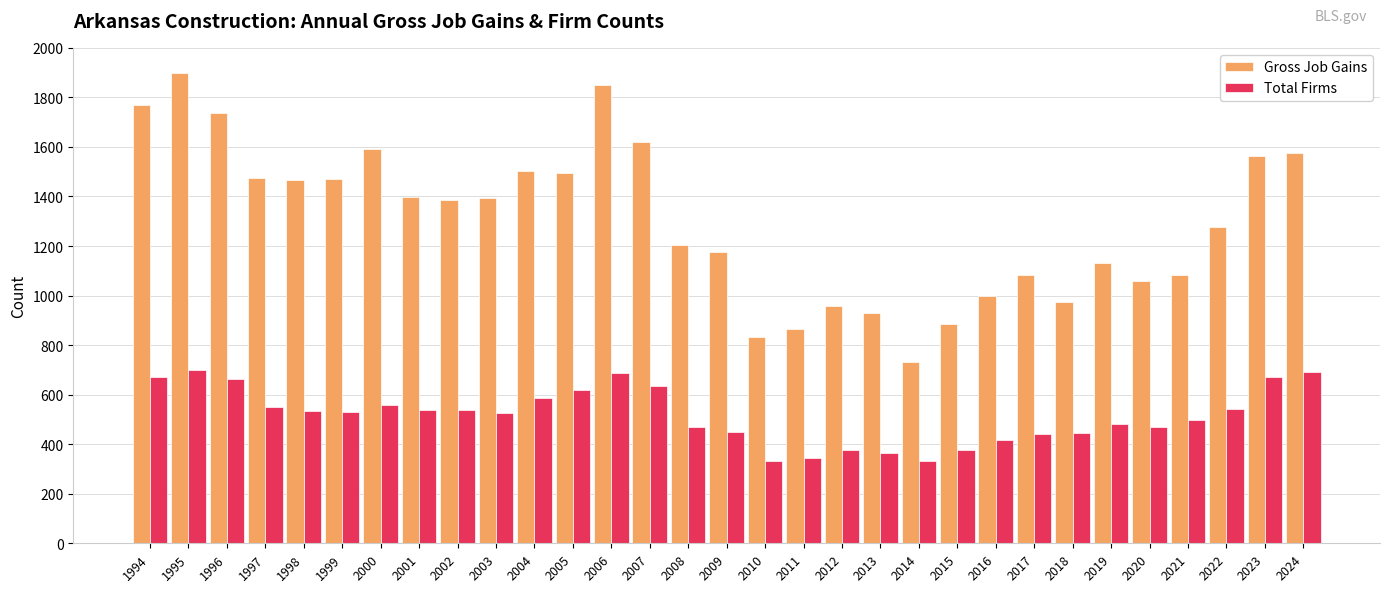

What is the sum of all Gross Job Gains values?

40385